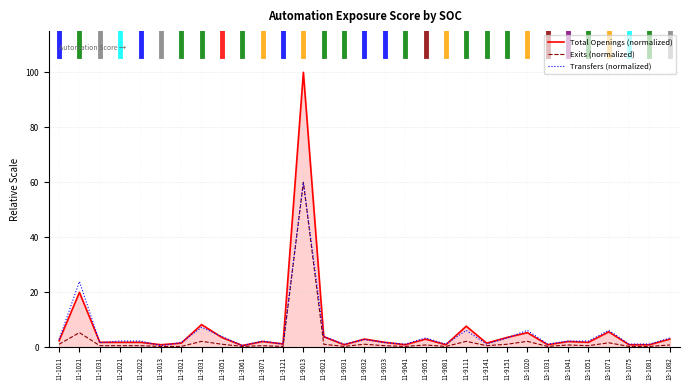

At which category is the sum across all series the highest?

11-9013